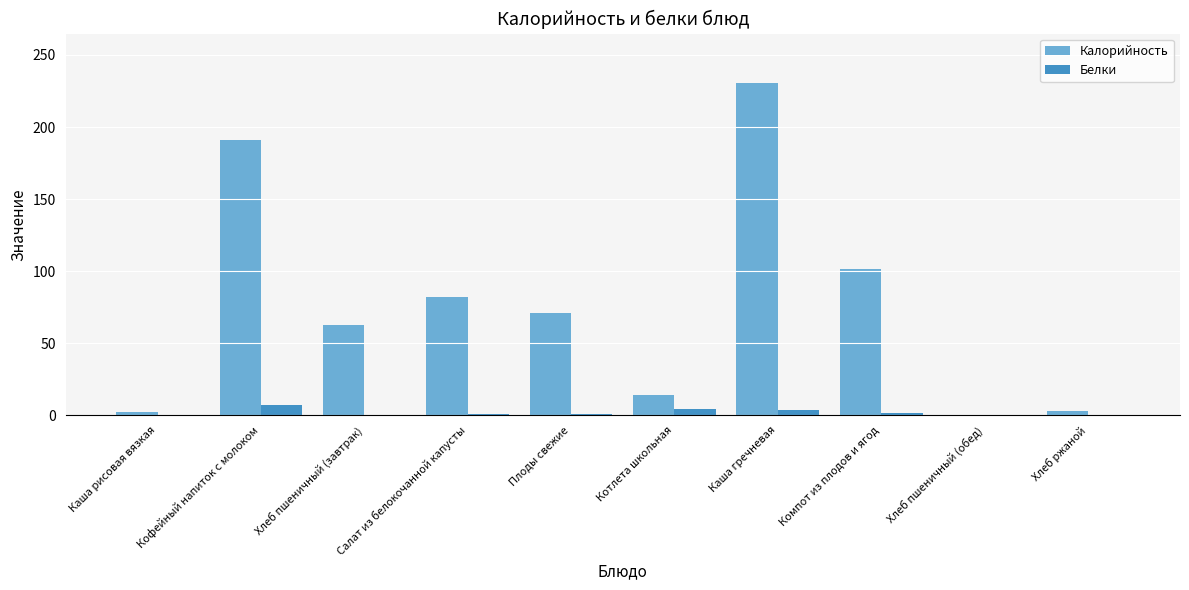

At which label is Калорийность closest to 115?

Компот из плодов и ягод